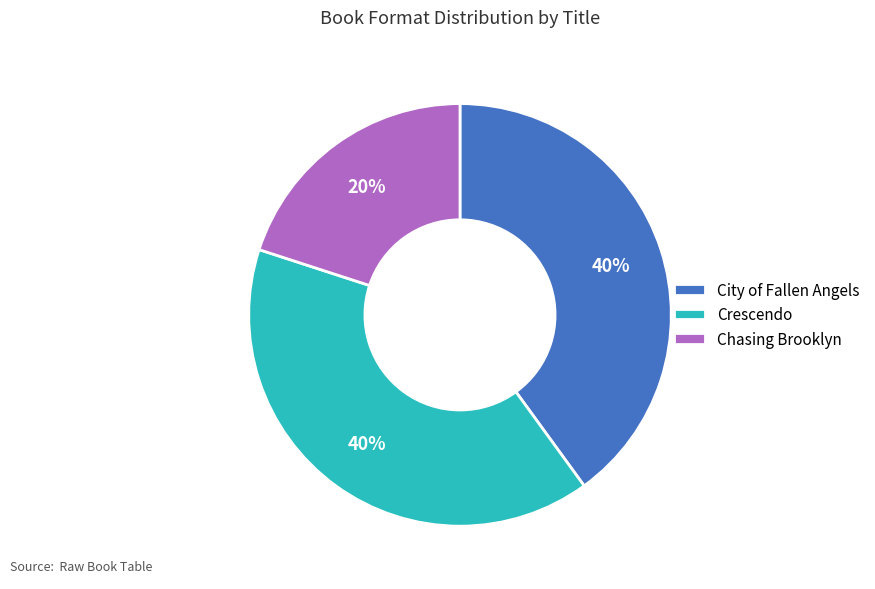

How many segments does this pie chart have?

3